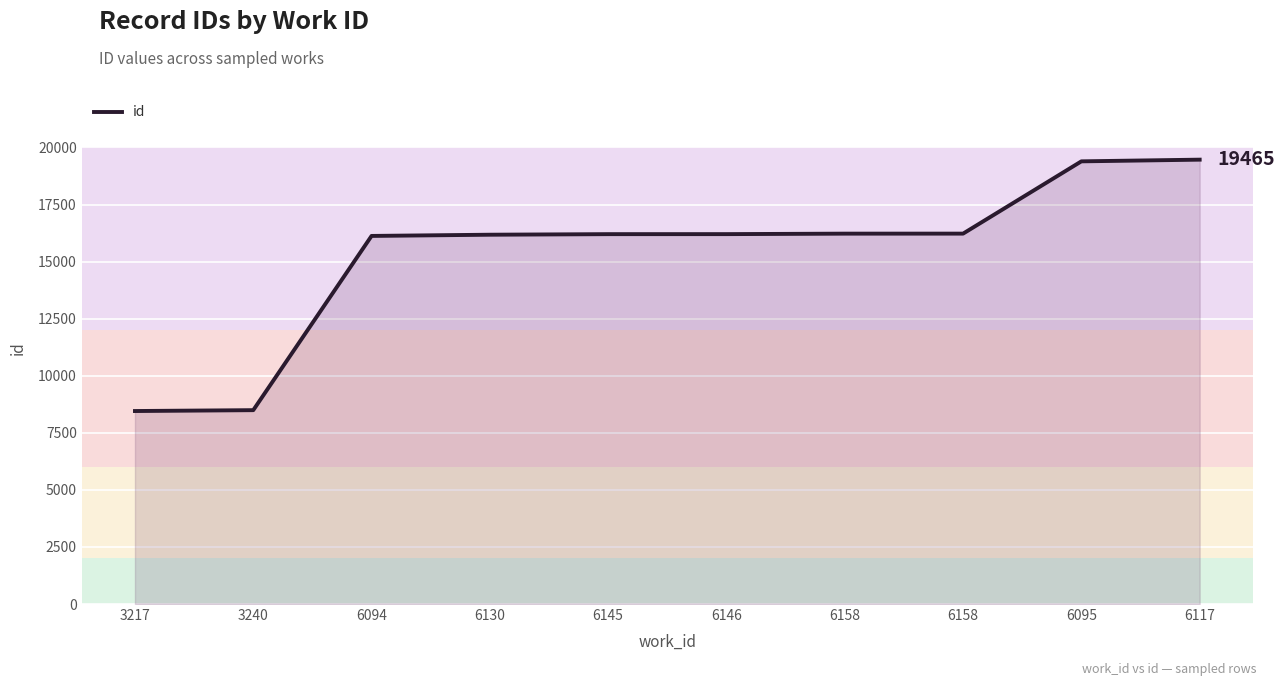

Where does the data first go above 16203?

6158